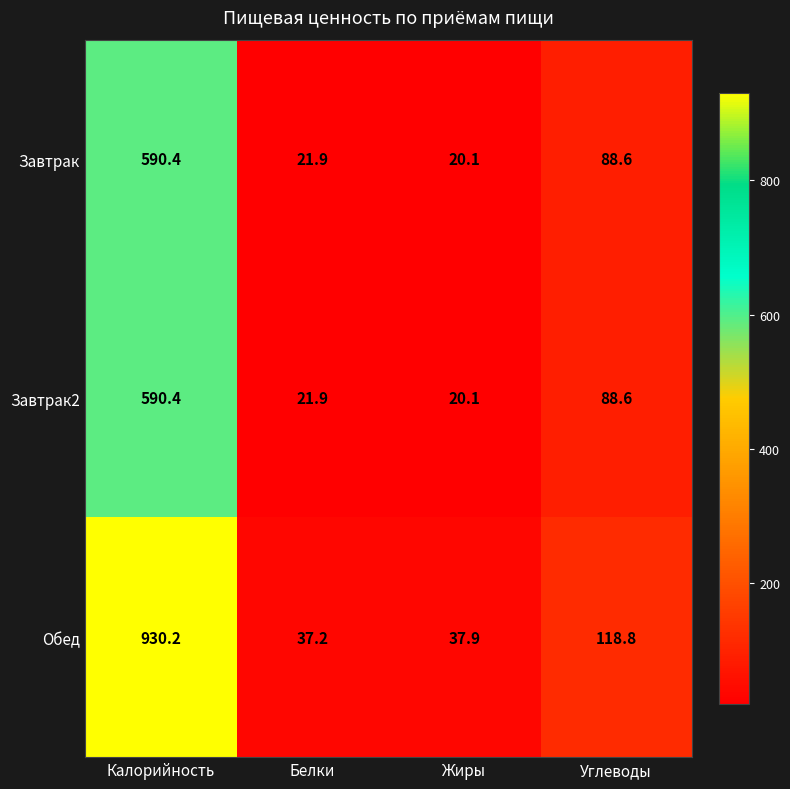

Which category has the highest value in the Завтрак2 series?

Калорийность